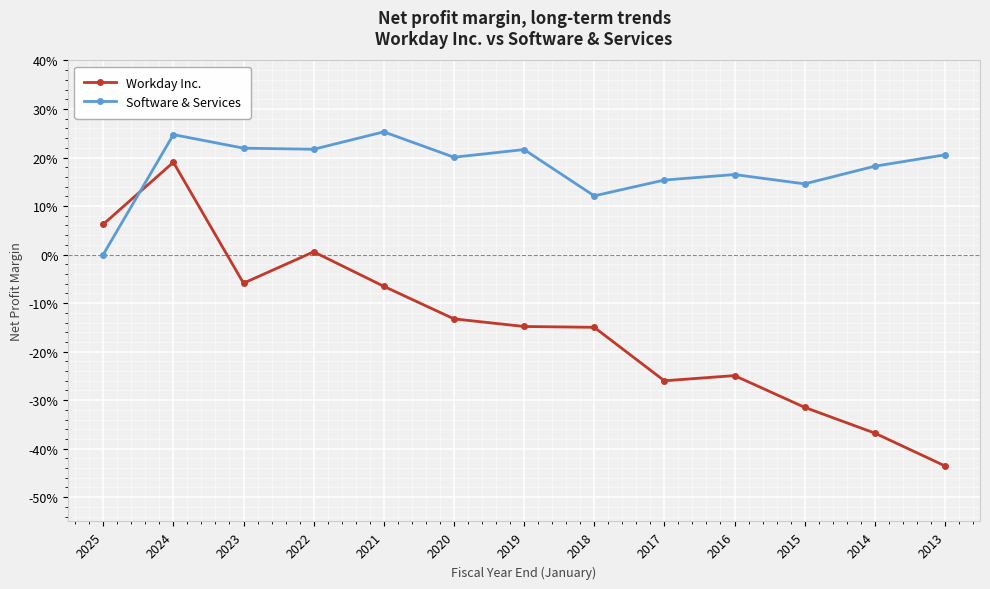

At which category does the chart reach its peak across all series?

2021